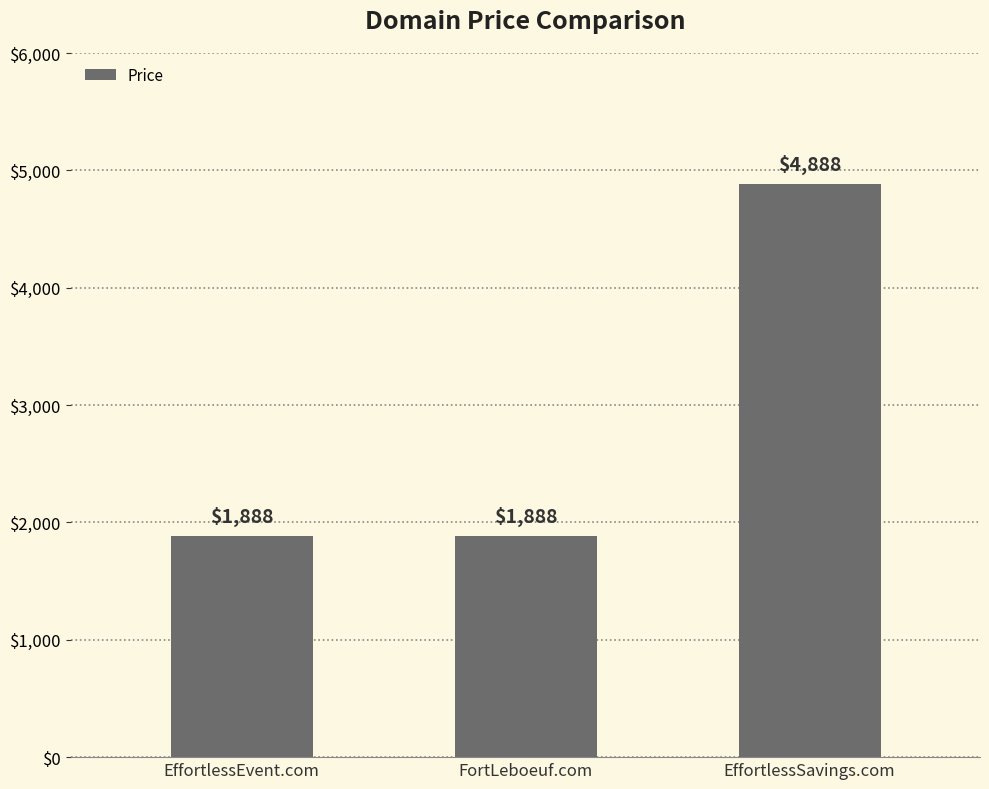

Between FortLeboeuf.com and EffortlessSavings.com, which is larger?

EffortlessSavings.com